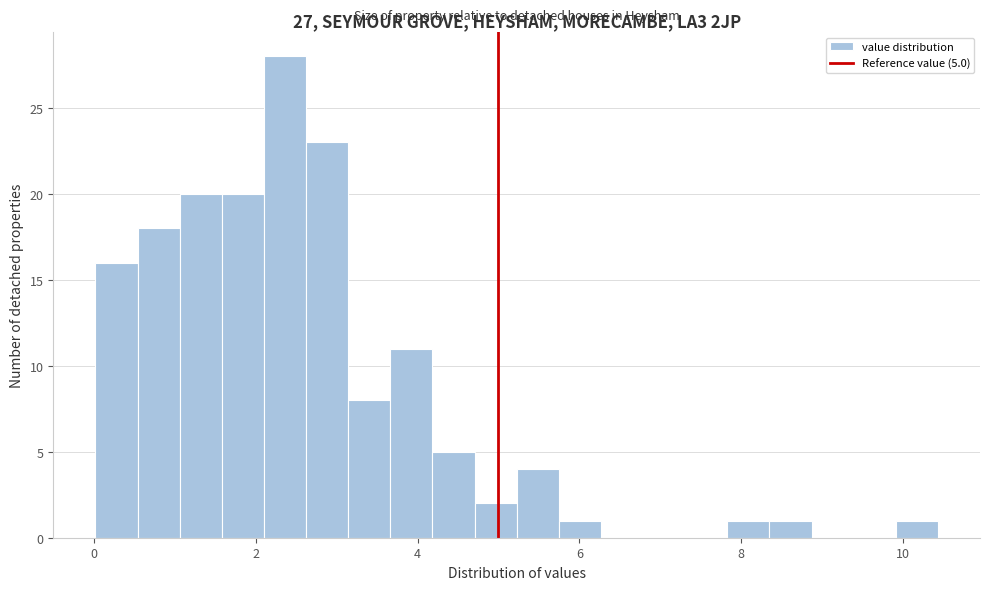

Around what value on the x-axis is the tallest bar? Give the approximate position of its centre, as read against the axis.

2.4